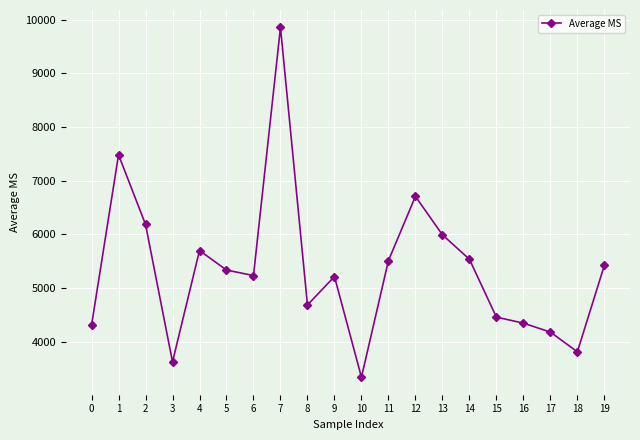

Between 17 and 18, which is larger?

17